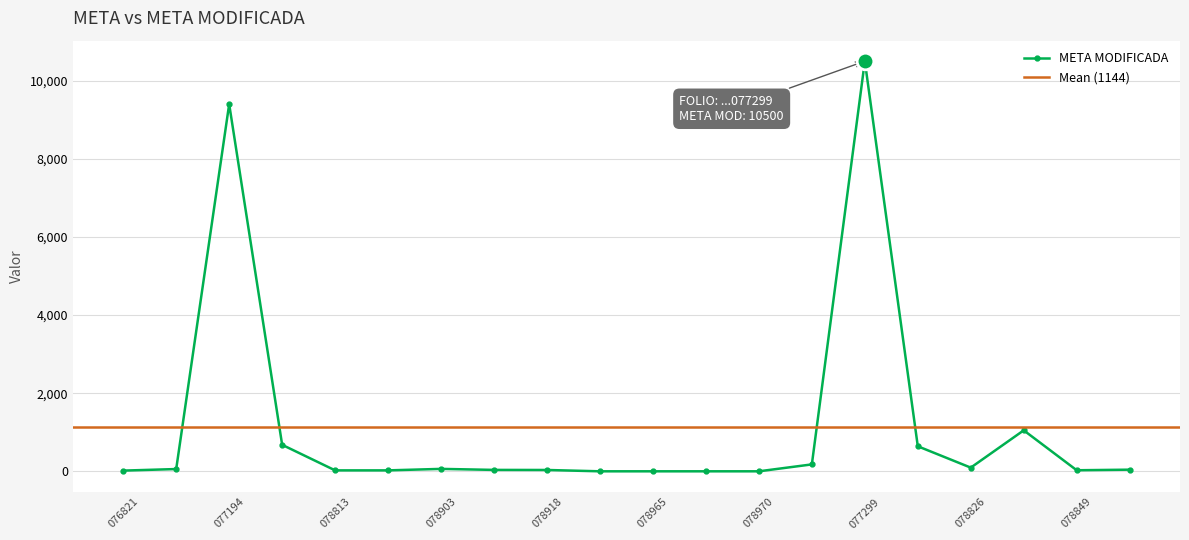

The chart shows a value of 37 at NLE220202078908. True or false?

True